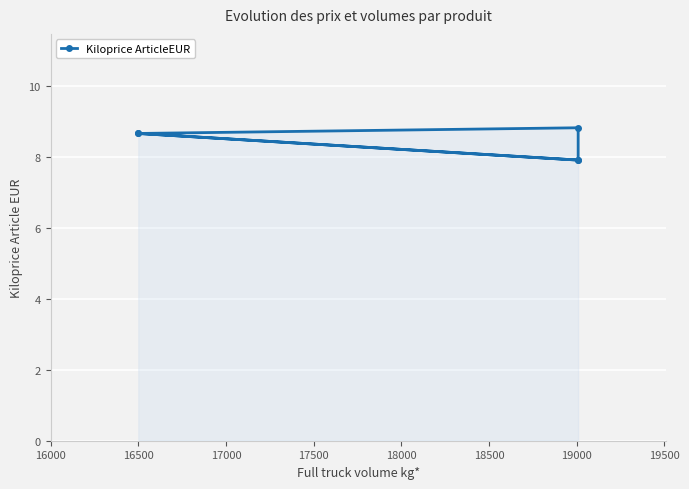

What is the greatest value displayed?

8.8